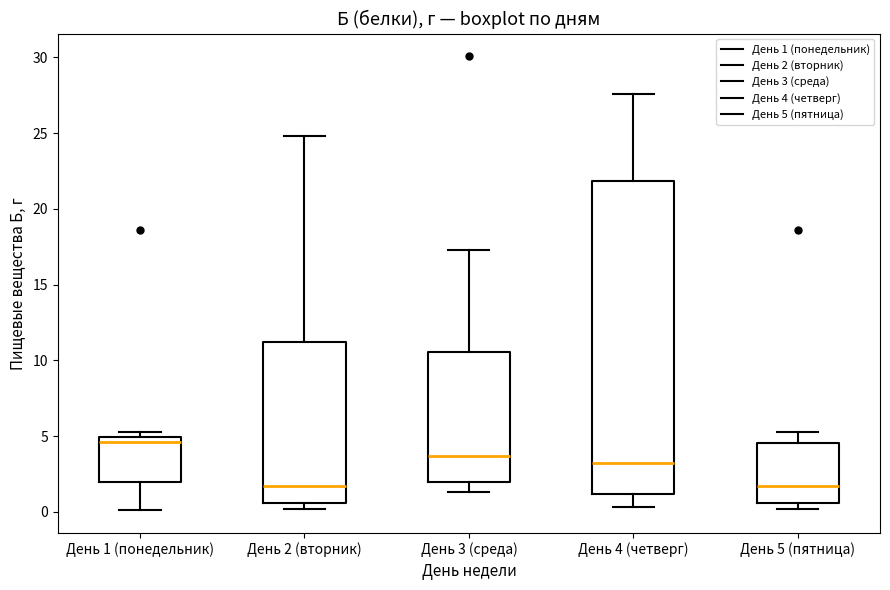

Which box's median line is the highest?

День 1 (понедельник)